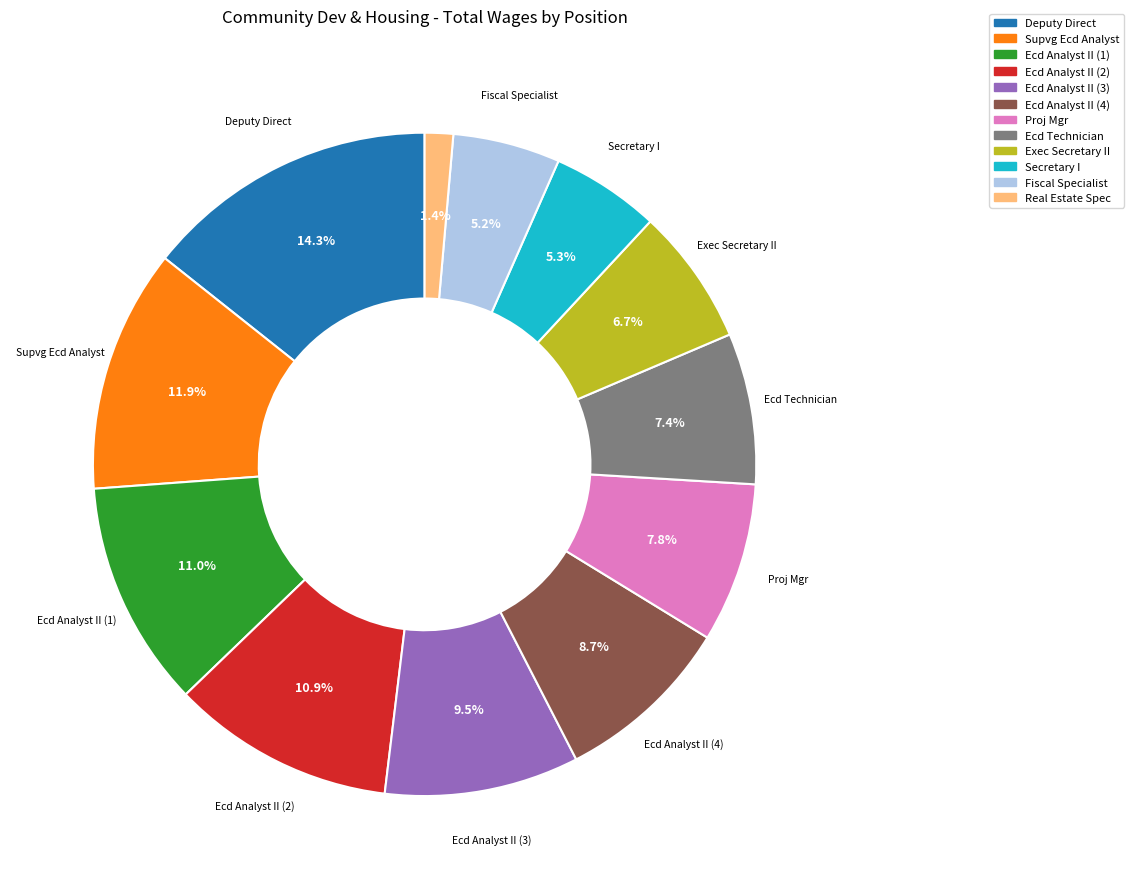

Does any single category account for the majority?

No